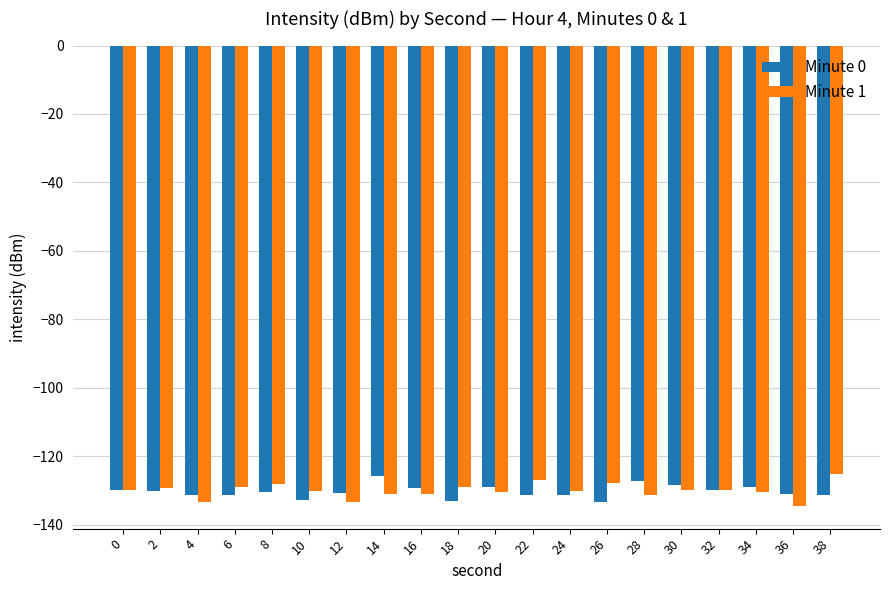

What is the greatest value displayed?

-125.4